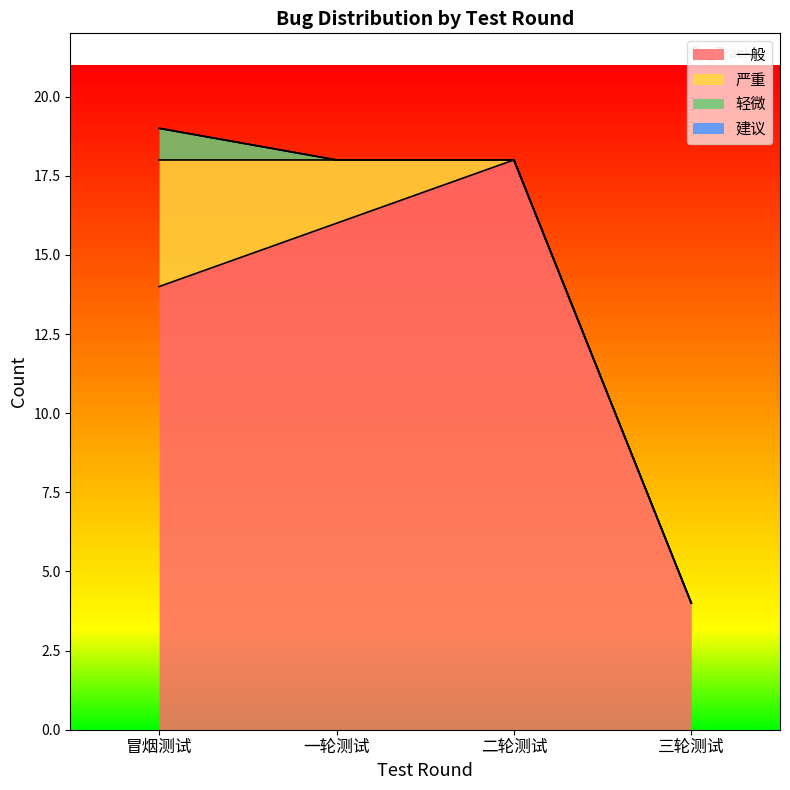

Which category has the highest value across all series?

二轮测试